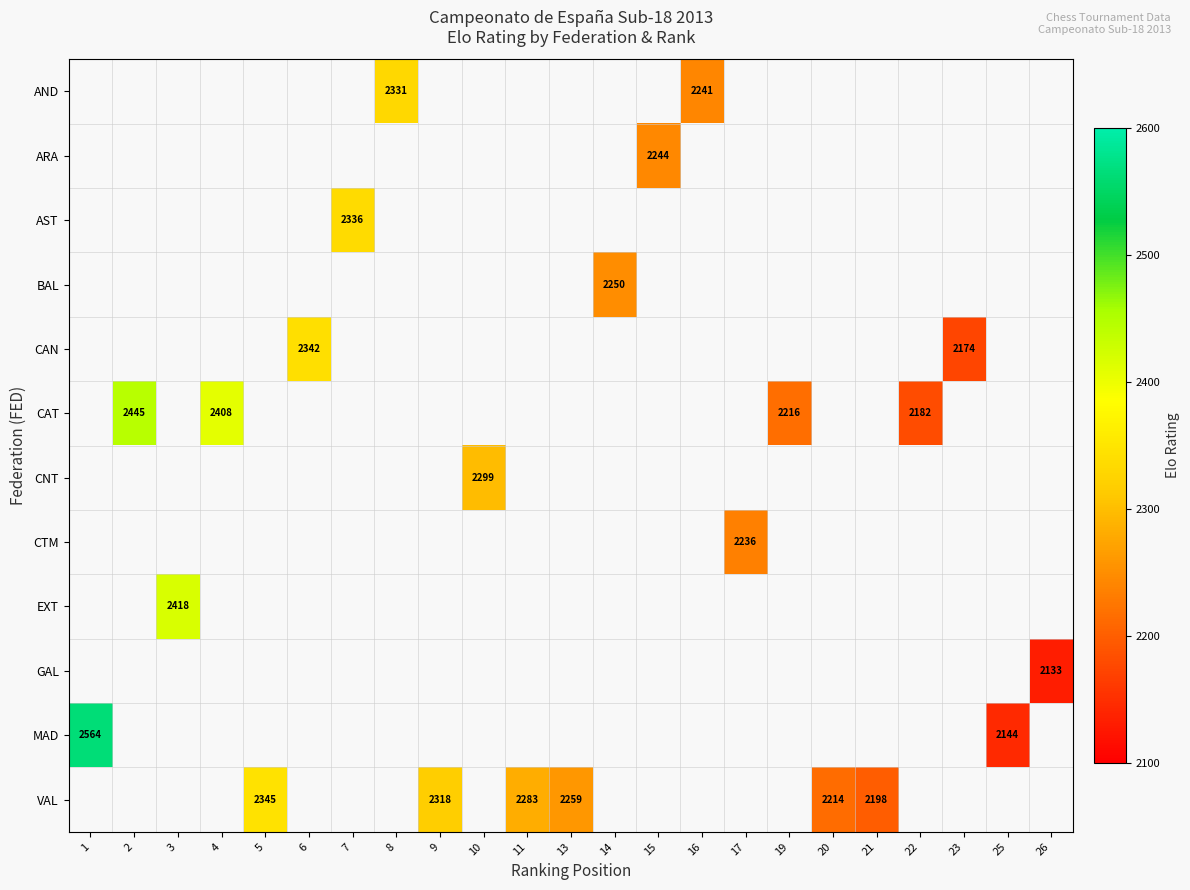

Which series has the widest spread of values?

row_10